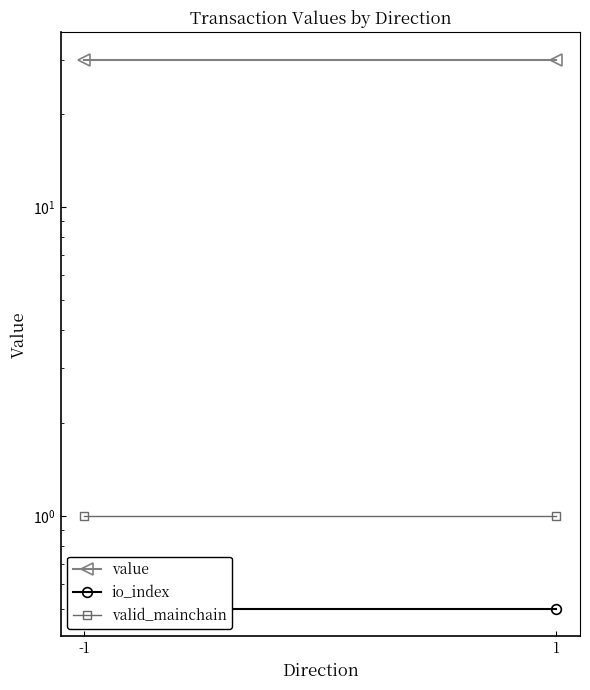

The value of value at 1 is 30.0. True or false?

True